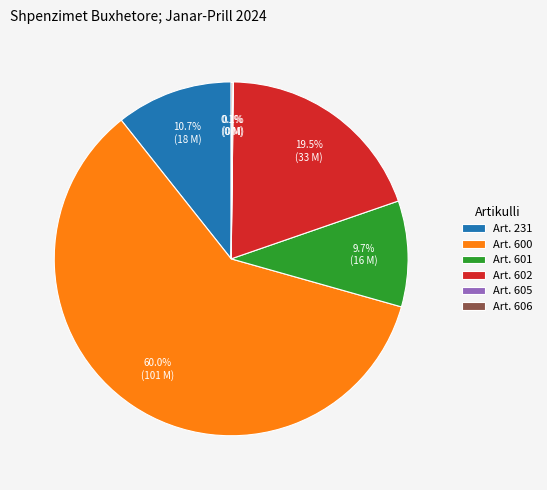

Which category has the biggest portion of the pie?

Art. 600